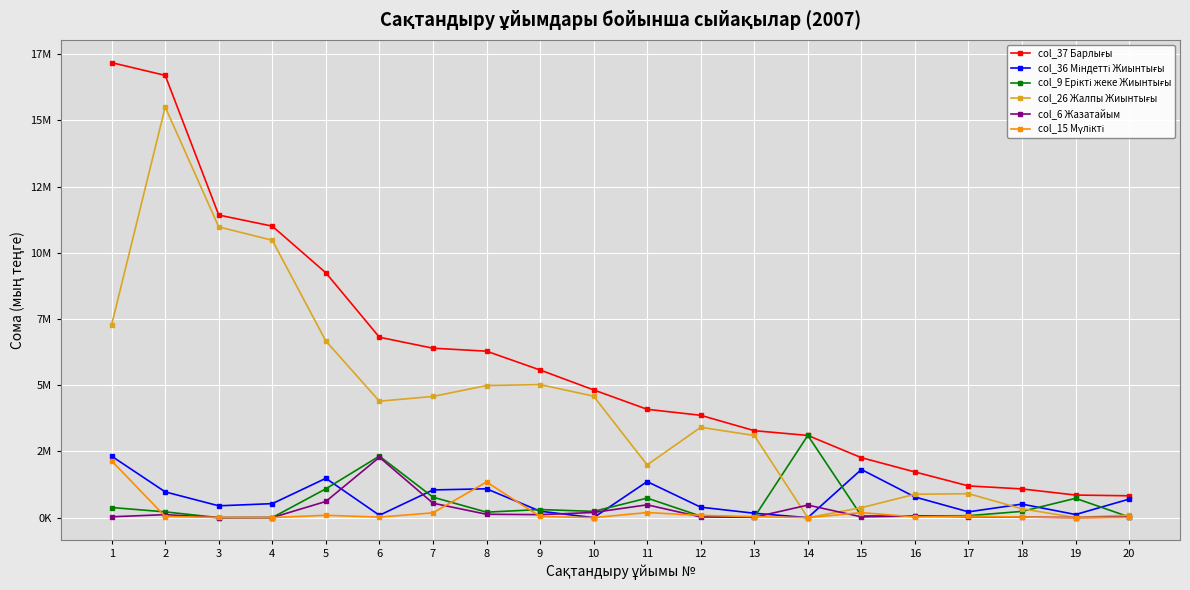

Does the chart have visible grid lines?

Yes